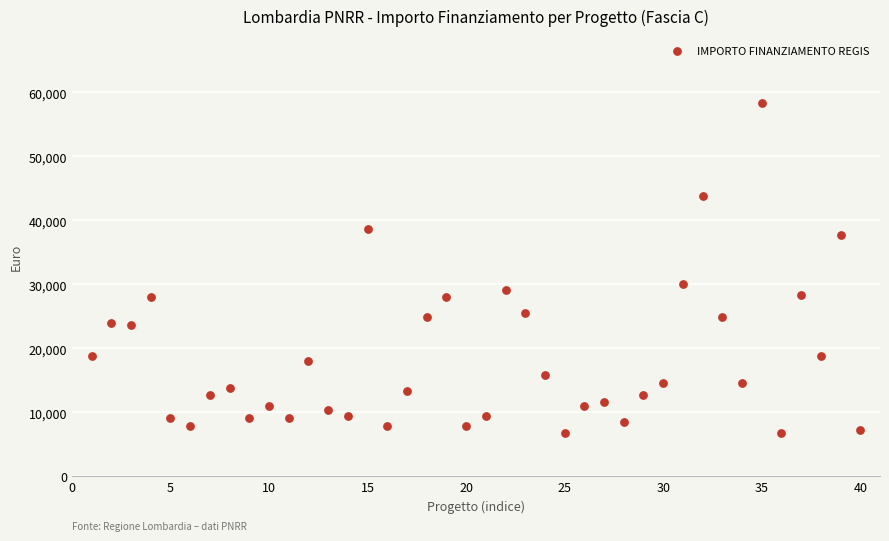

What is the range of Y values (max minus min)?

51595